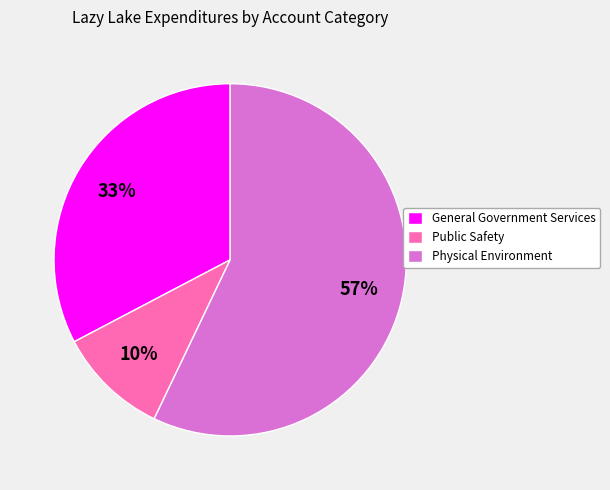

The Public Safety slice represents 10% of the pie. True or false?

True